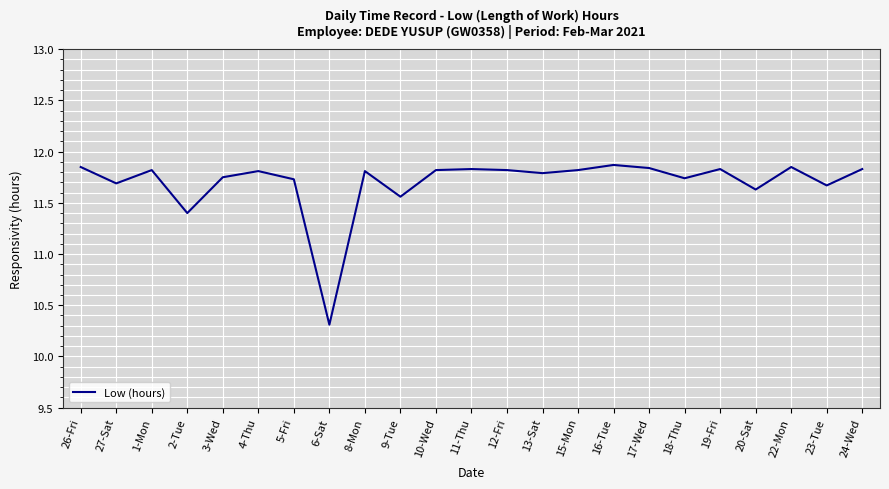

How many values are below 11?

1